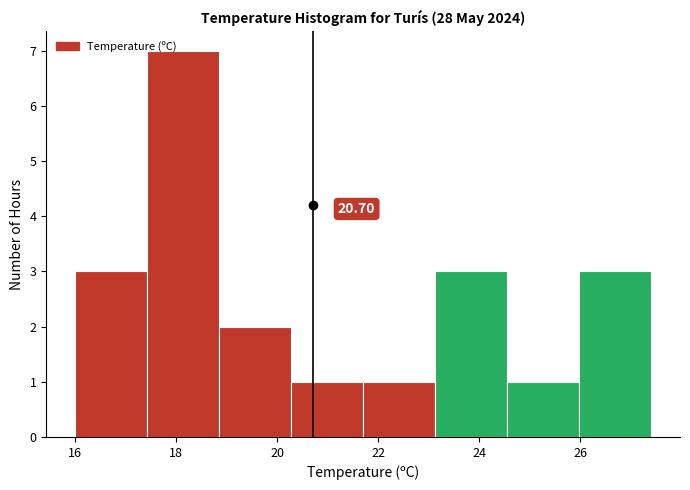

Which range on the x-axis has the tallest bar?

17.4 to 18.8